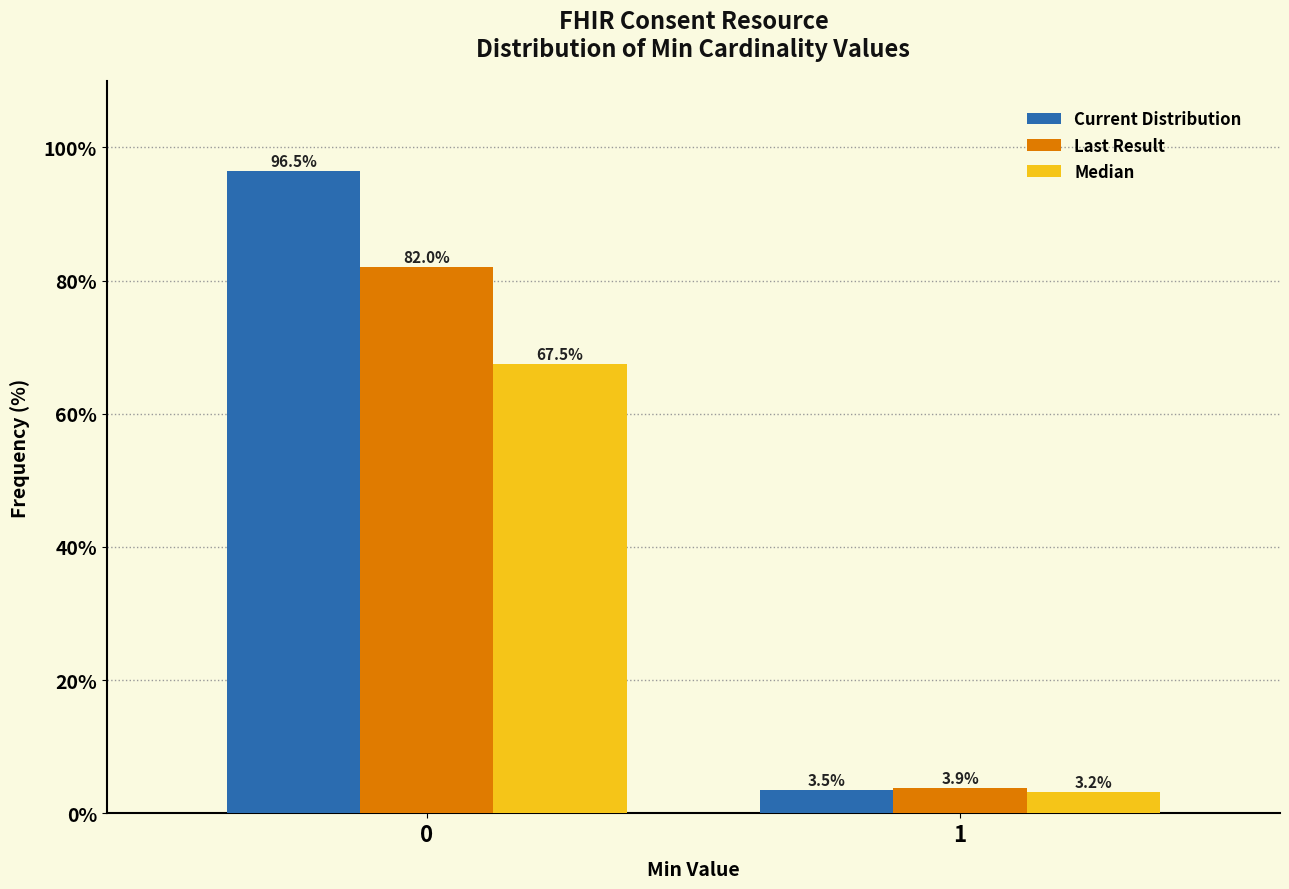

Reading left to right, transcribe all the data shown in this chart.

Current Distribution: 0=96.5	1=3.5
Last Result: 0=82.0	1=3.9
Median: 0=67.5	1=3.2